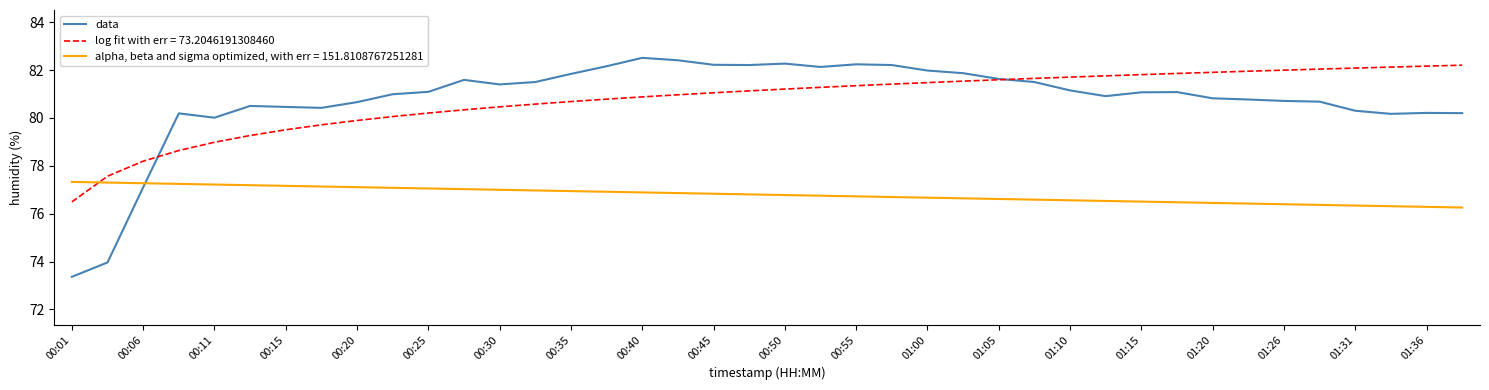

Which series has the largest range (max minus min)?

data